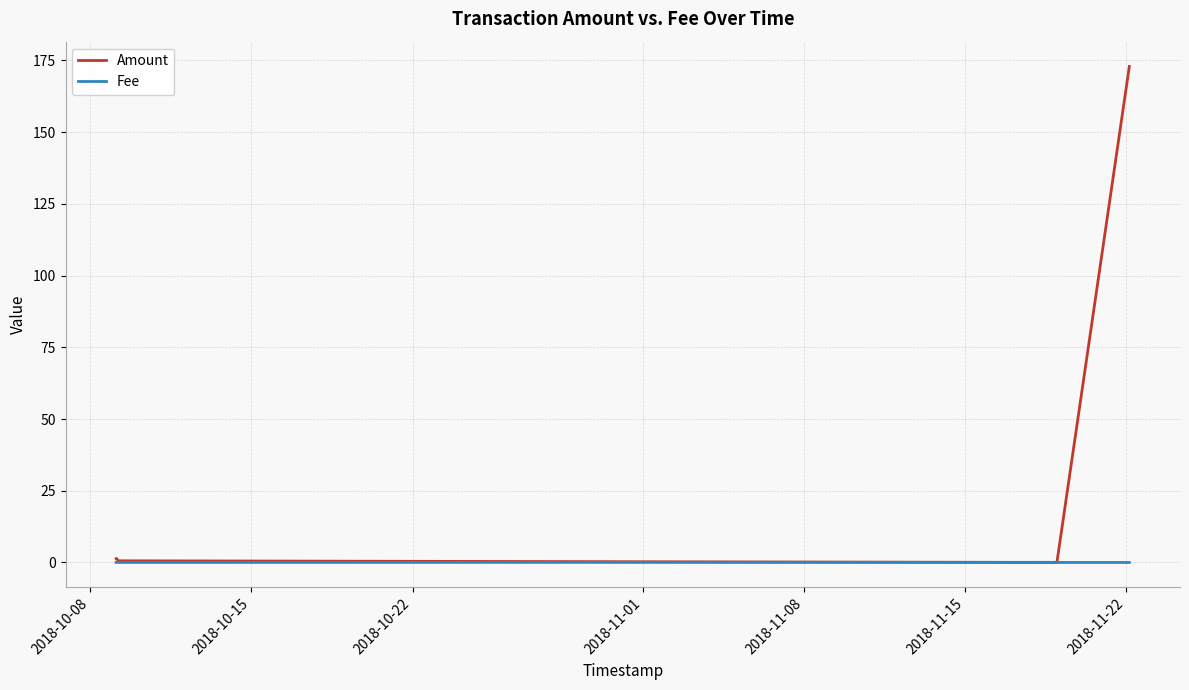

Is this an area chart (filled region under the line)?

No